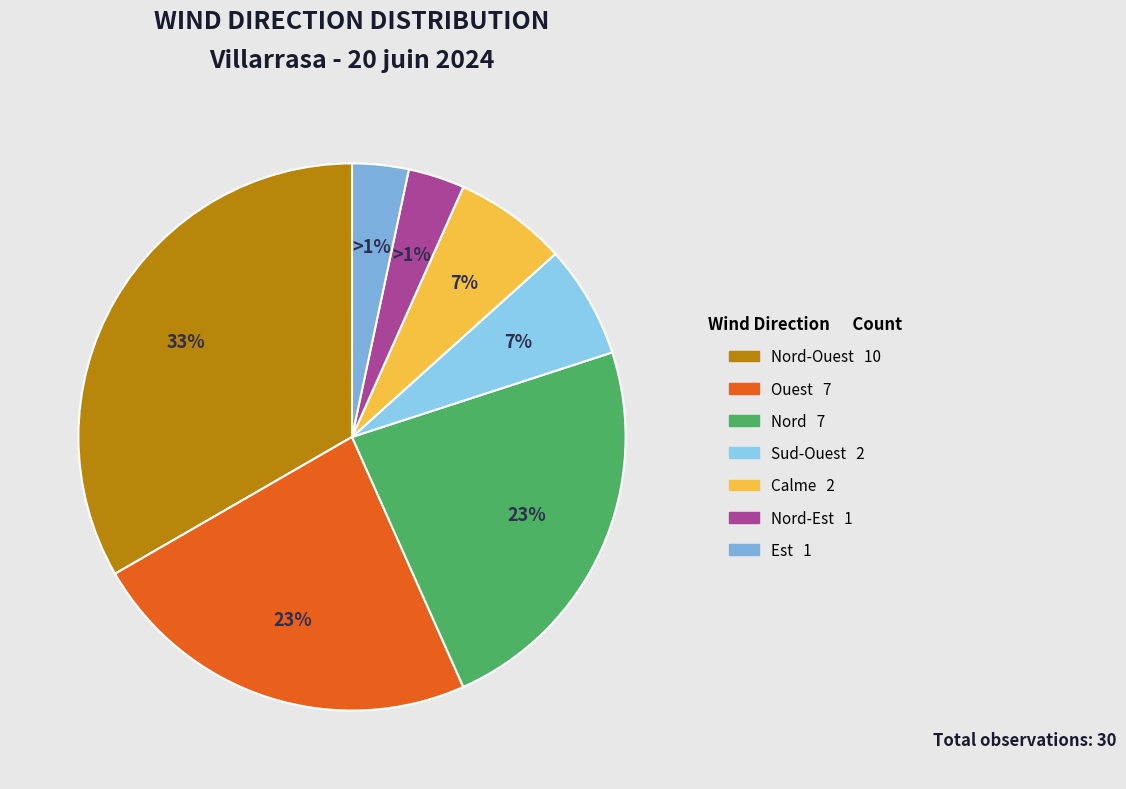

Does Ouest represent more than half of the total?

No